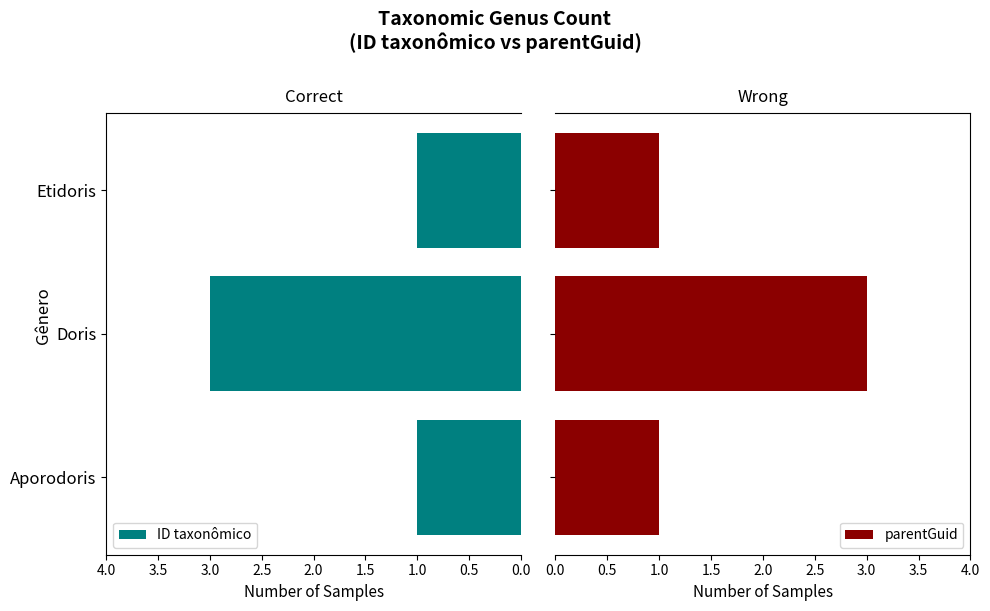

The ID taxonômico series shows 1 at Aporodoris. True or false?

True